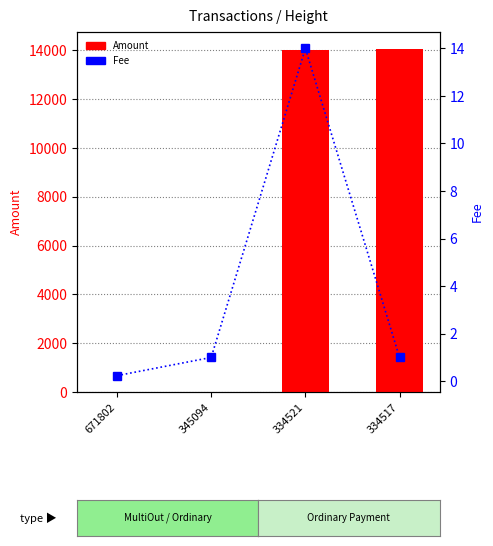

What is the maximum value shown in the chart?

14048.3